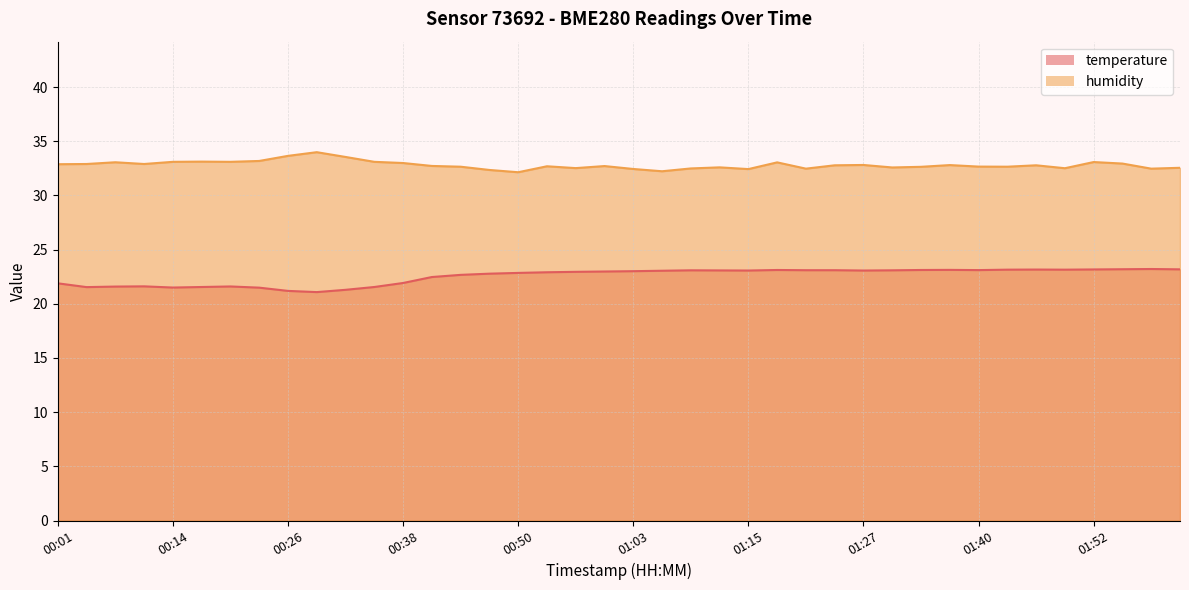

What is the label of the 39th point from the left?

01:58